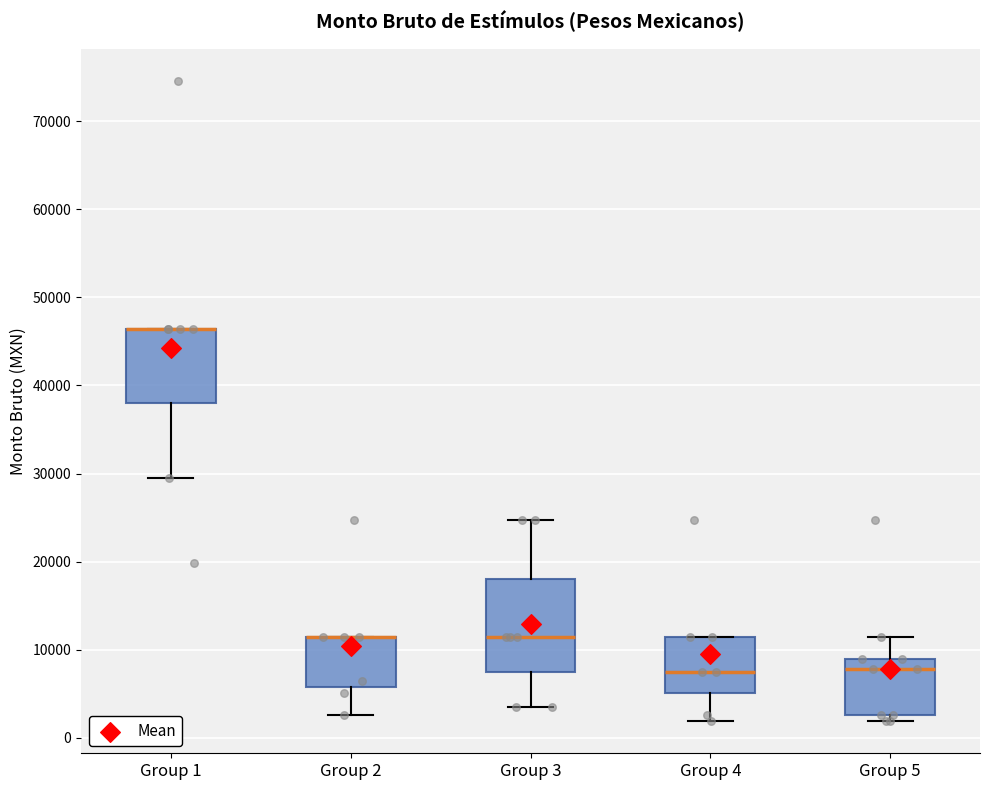

Reading left to right, transcribe this box plot: for each box, give where its median line is, the range the box spans, and where its two whiskers end, as read against the y-axis. The values are not printed on the chart, so give them approximately, as read against the axis.

Group 1: median 46000 (drawn on the box's upper edge), box 38000 to 46000, whiskers 30000 to 46000
Group 2: median 11000 (drawn on the box's upper edge), box 6000 to 11000, whiskers 3000 to 11000
Group 3: median 11000, box 7000 to 18000, whiskers 4000 to 25000
Group 4: median 7000, box 5000 to 11000, whiskers 2000 to 11000
Group 5: median 8000, box 3000 to 9000, whiskers 2000 to 11000